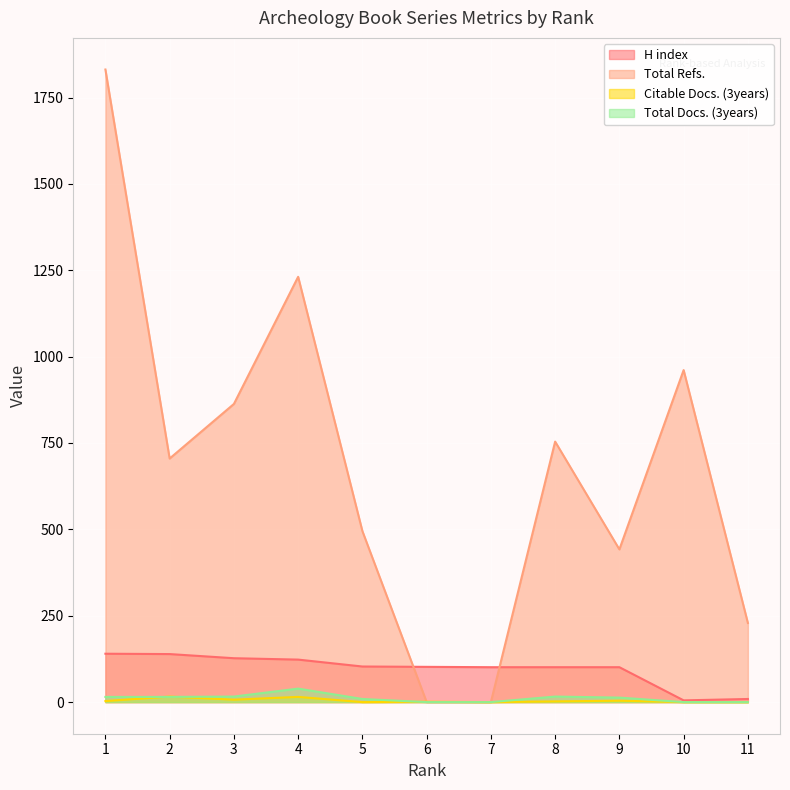

What is the value of the Total Docs. (3years) point at the 8th from the left?

16